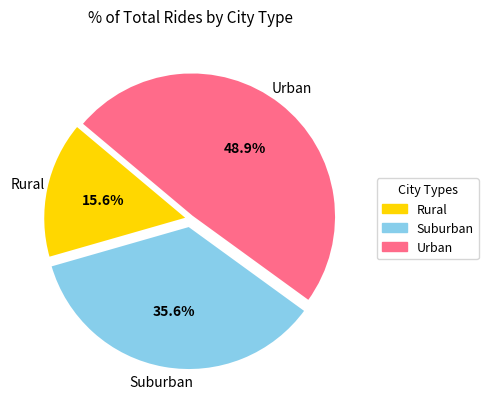

Is there a majority slice in this chart?

No